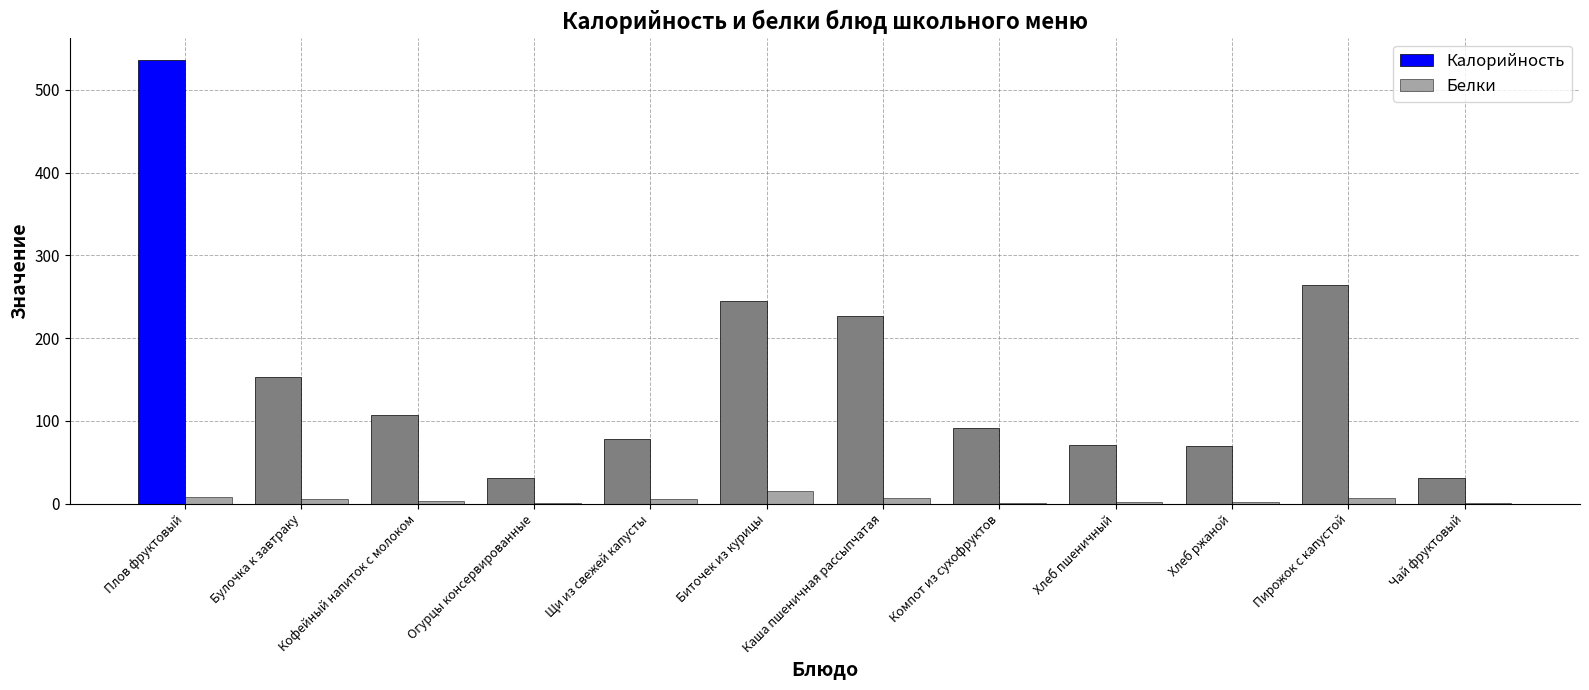

Reading left to right, list all the values displayed in this chart.

Калорийность: 536.0	152.7	107.4	31.2	78.1	244.8	226.5	91.4	70.5	69.6	264.6	31.2
Белки: 7.7	5.5	3.1	0.7	5.3	14.7	6.4	0.6	2.3	1.7	6.2	0.2